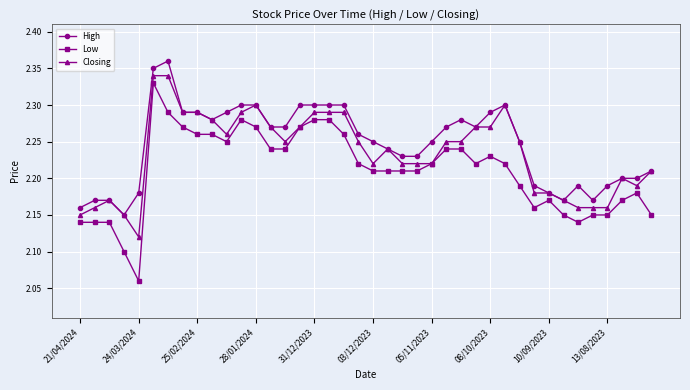

True or false: Low has more than 1 interior local peaks.

True